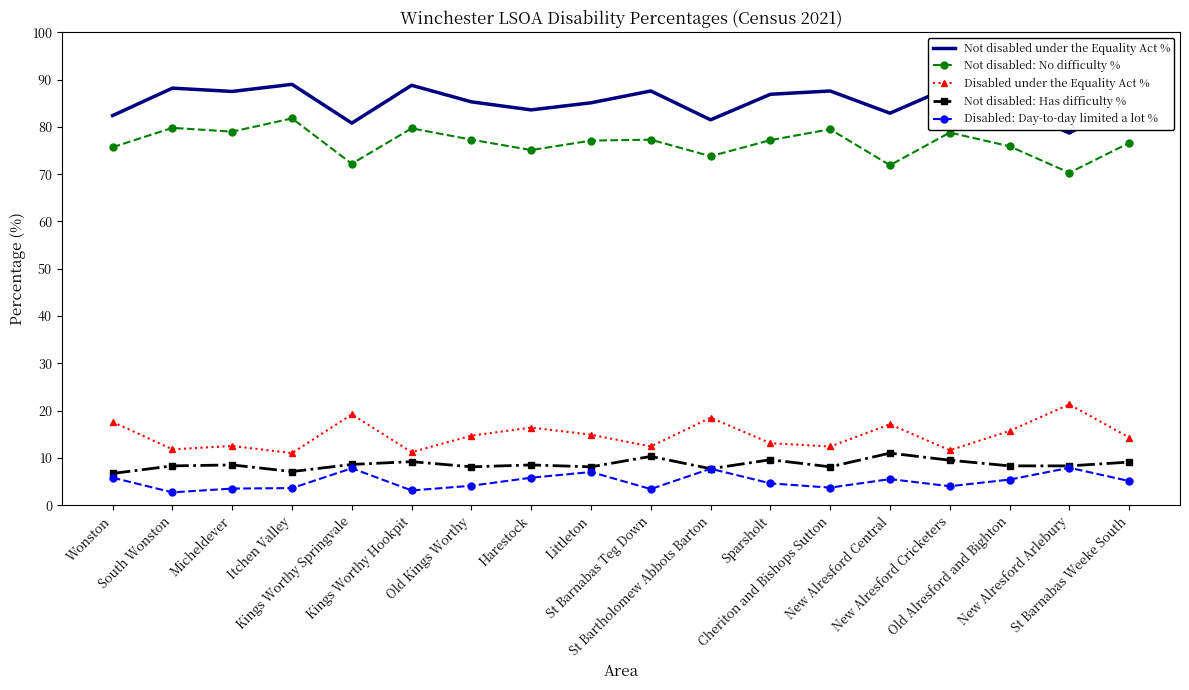

What value does the Not disabled: No difficulty % series have at Cheriton and Bishops Sutton?

79.5